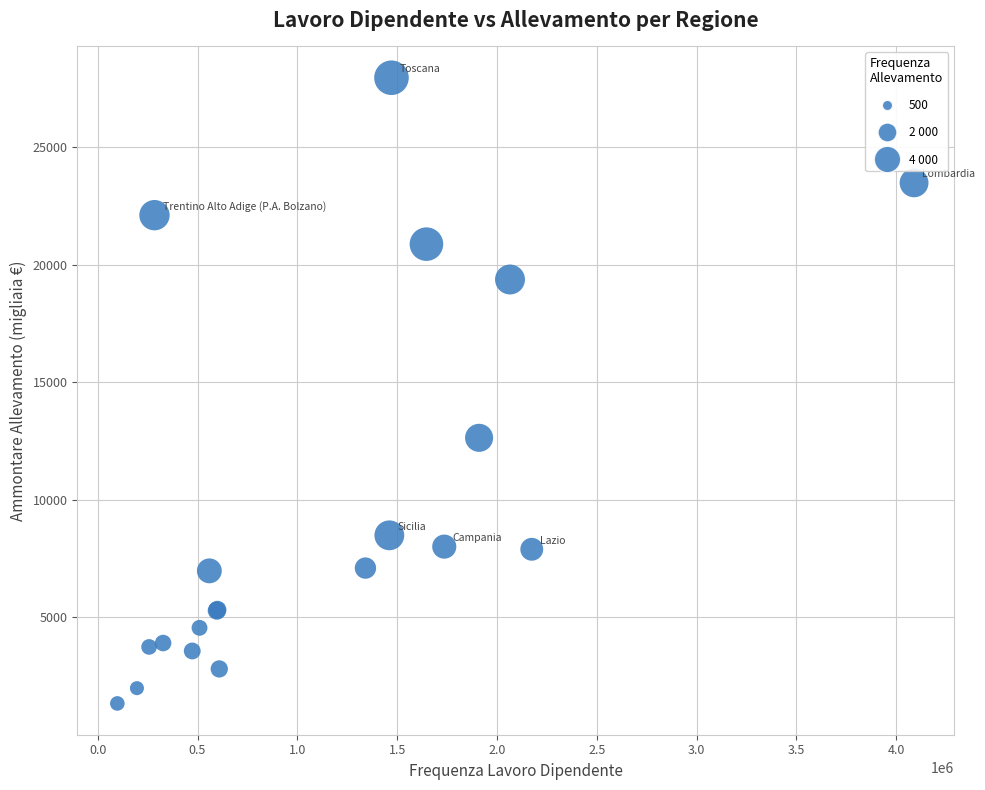

What Y value in the scatter plot is closest to 14652?

12642